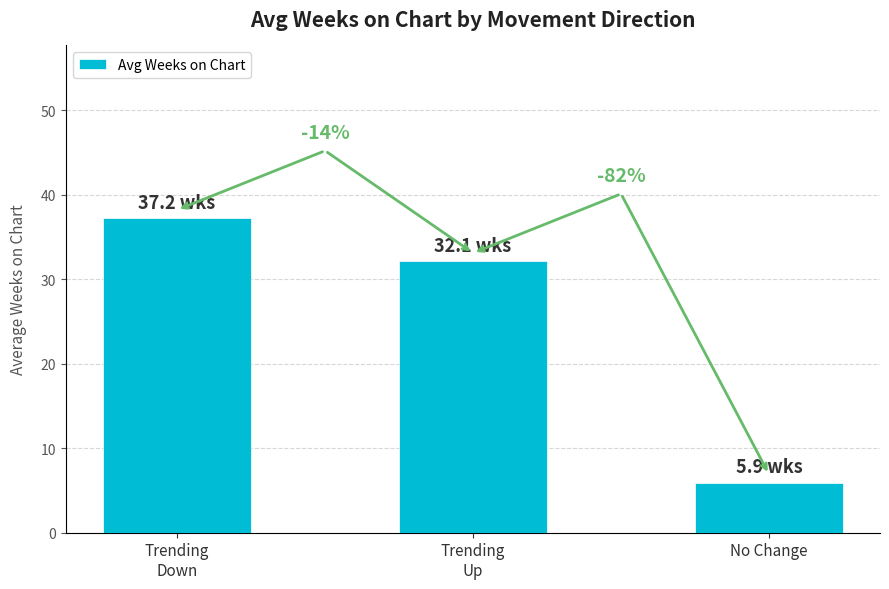

What is the smallest value displayed?

5.9